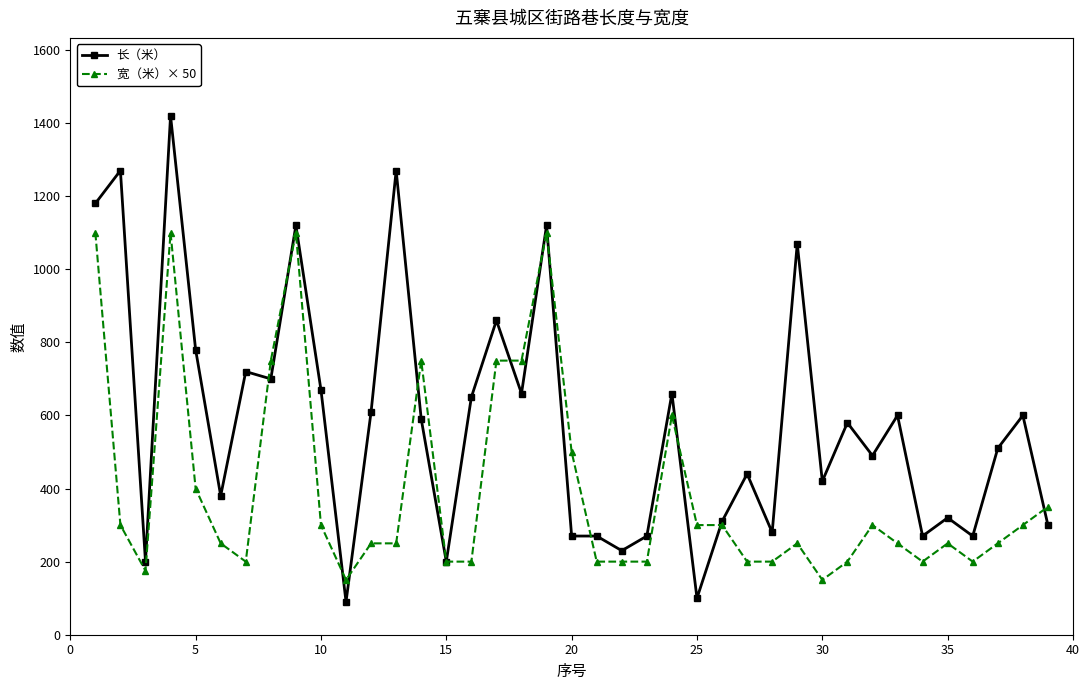

How many values in the 长（米） series are below 580?

19